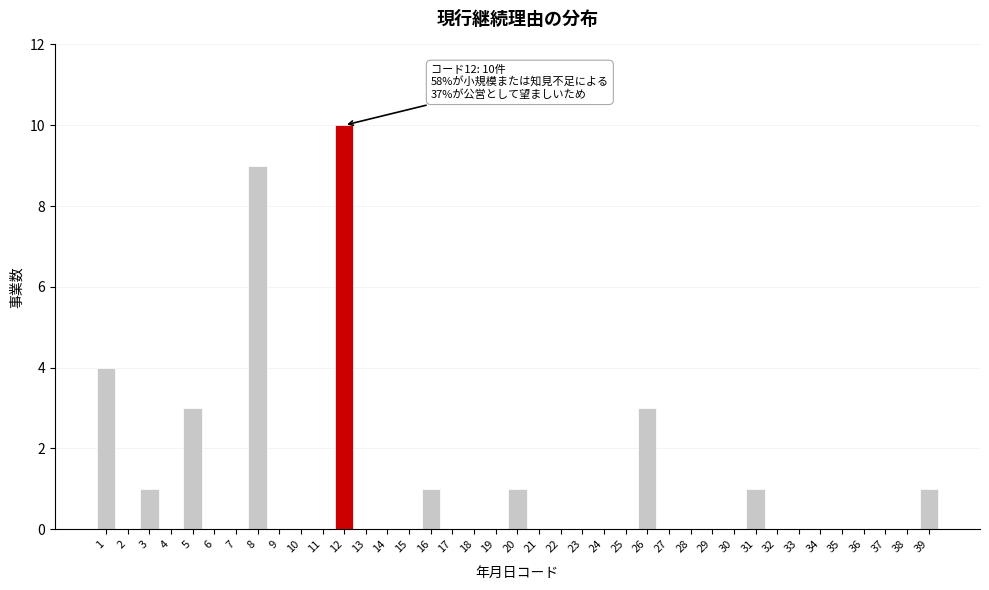

What is the change in value from 5 to 14?

-3